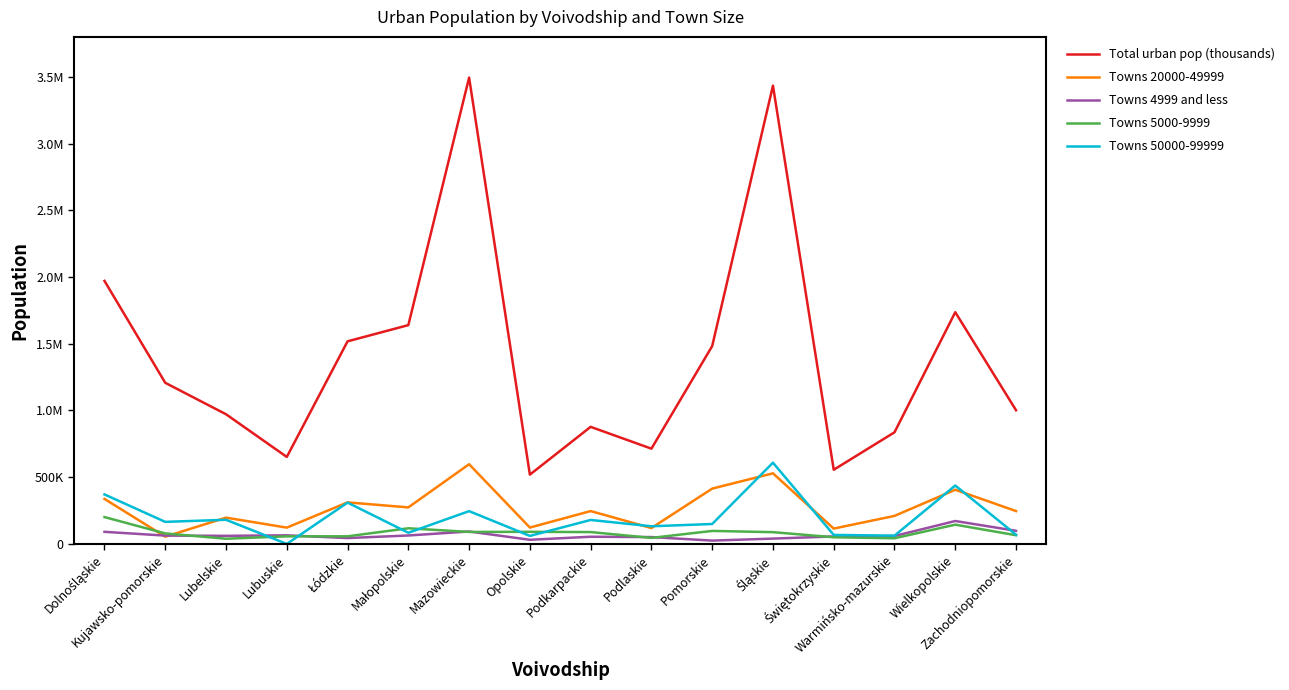

How many intersections are there between Towns 50000-99999 and Towns 20000-49999?

7